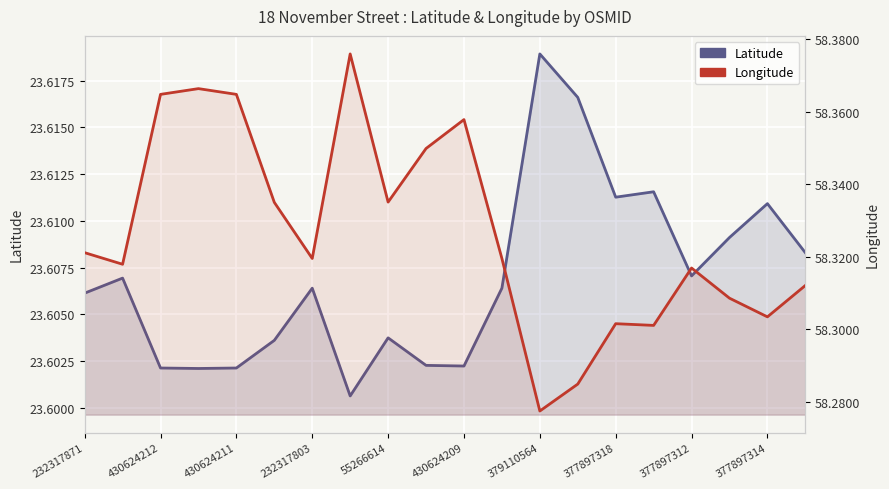

What is the minimum value shown in the chart?

23.6